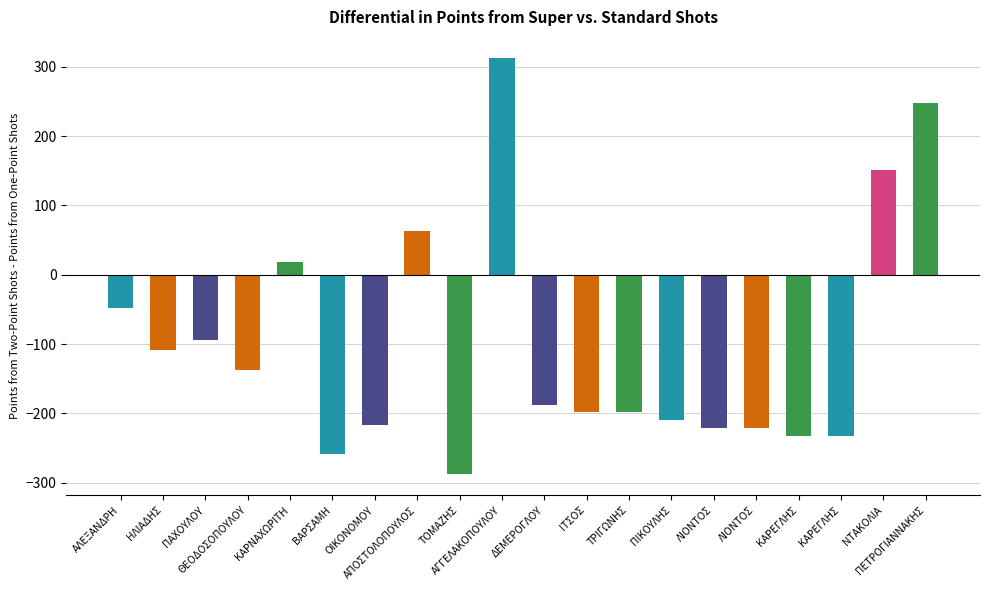

Reading left to right, list all the values displayed in this chart.

-48	-108	-94	-138	19	-258	-217	63	-288	313	-188	-198	-198	-209	-221	-221	-232	-232	151	248